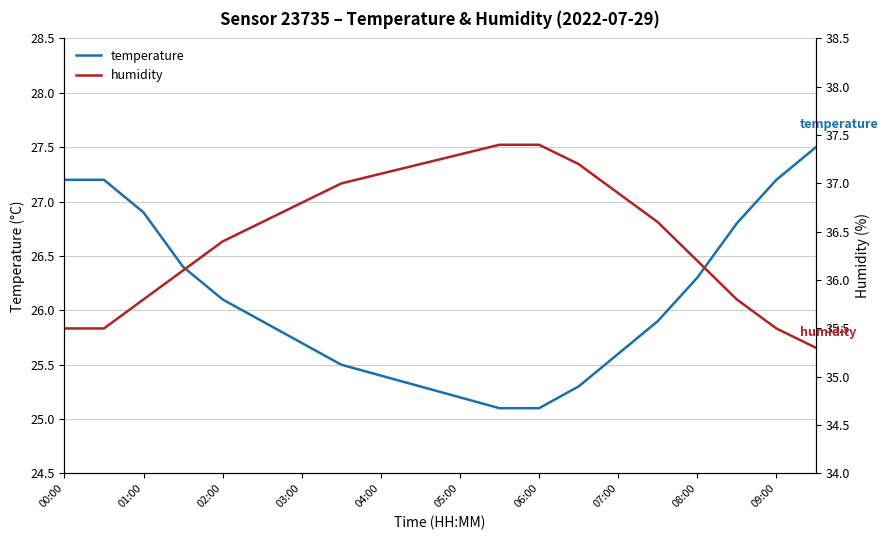

Which series has the largest total across all categories?

humidity